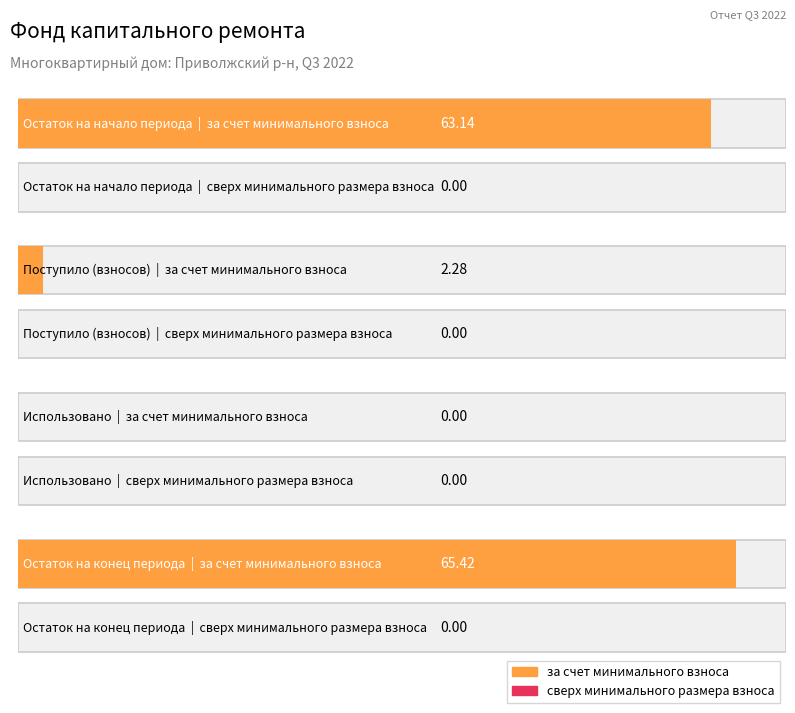

What are all the series names shown in the legend?

за счет минимального взноса, сверх минимального размера взноса